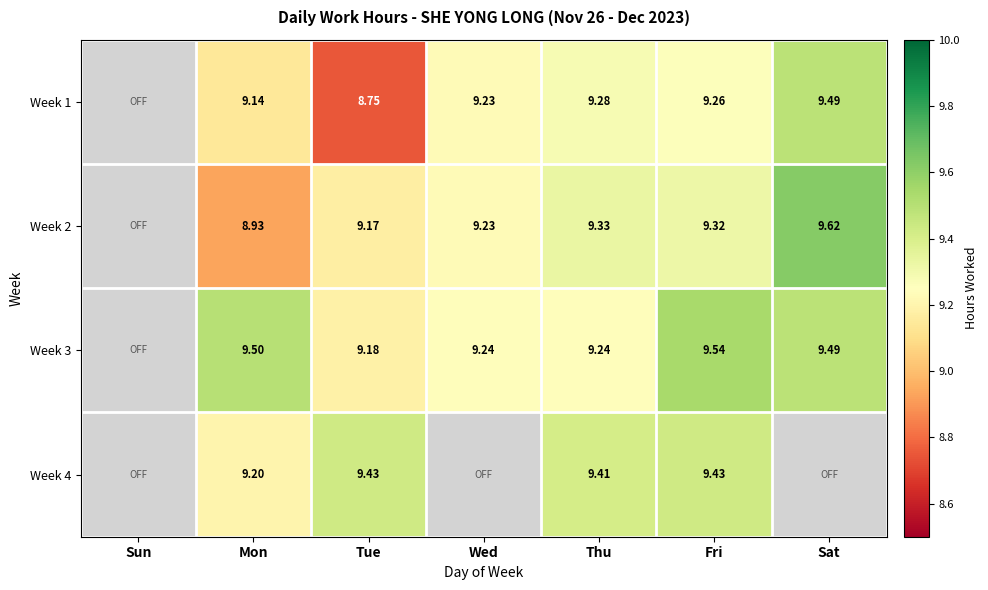

True or false: Week 1 has a value of 9.2 at Wed.

True